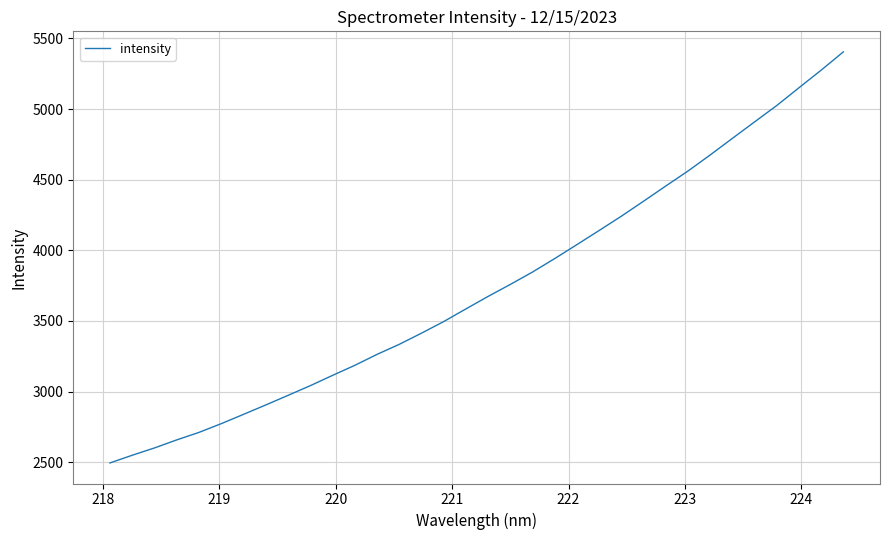

Does the chart display data point markers on the line(s)?

No